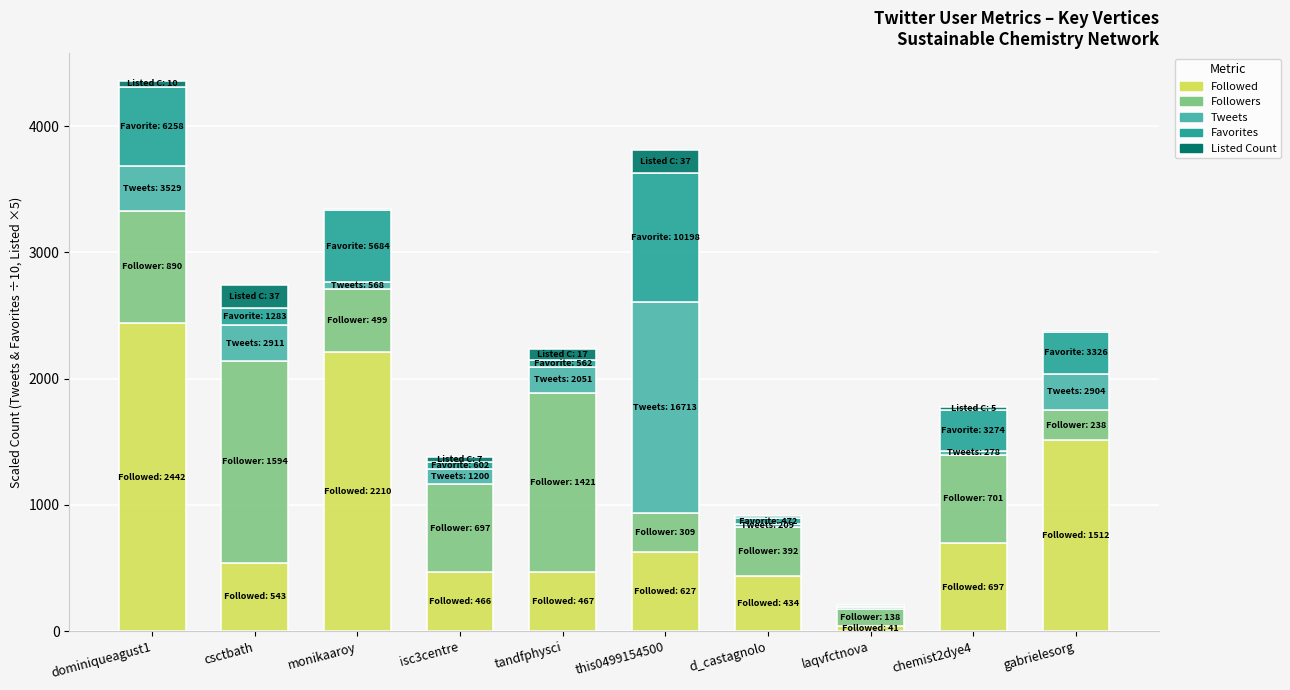

Where is Followed nearest to the value 1241?

gabrielesorg